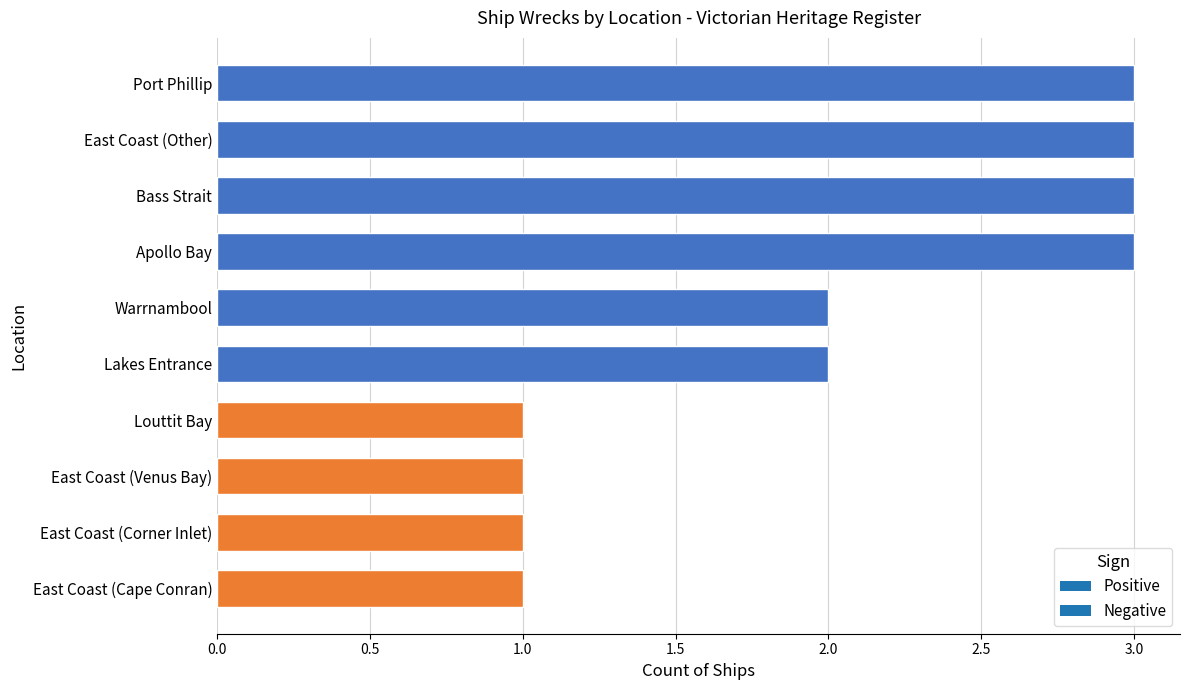

What is the ratio of the value at East Coast (Other) to the value at Warrnambool?

1.5